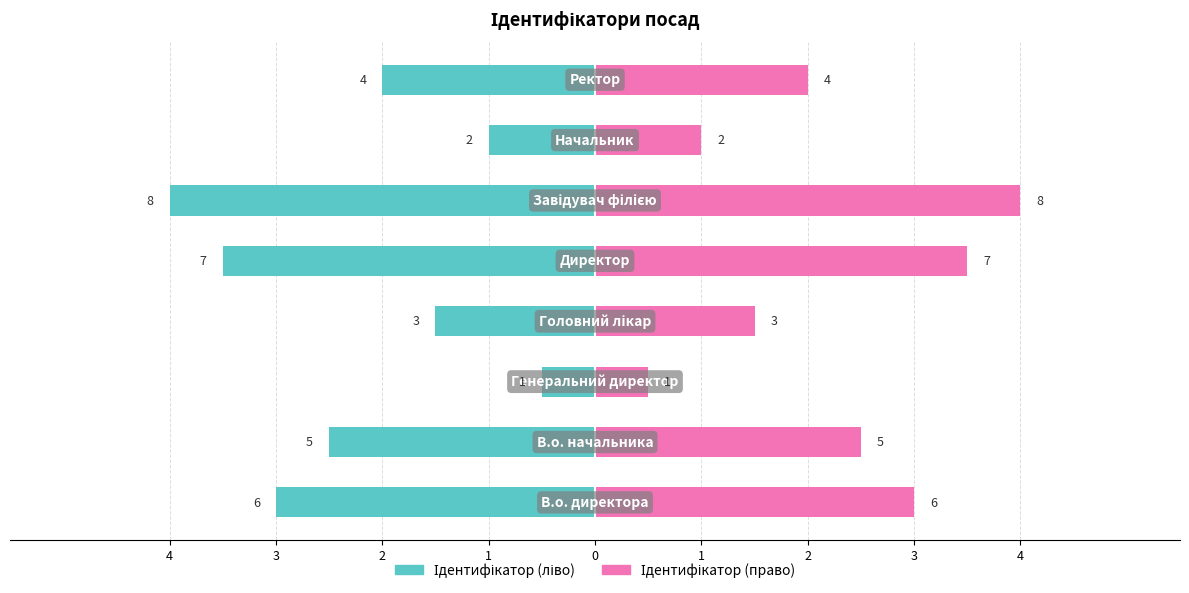

Between 4 and 0, which series saw the biggest shift?

Ідентифікатор (ліво)